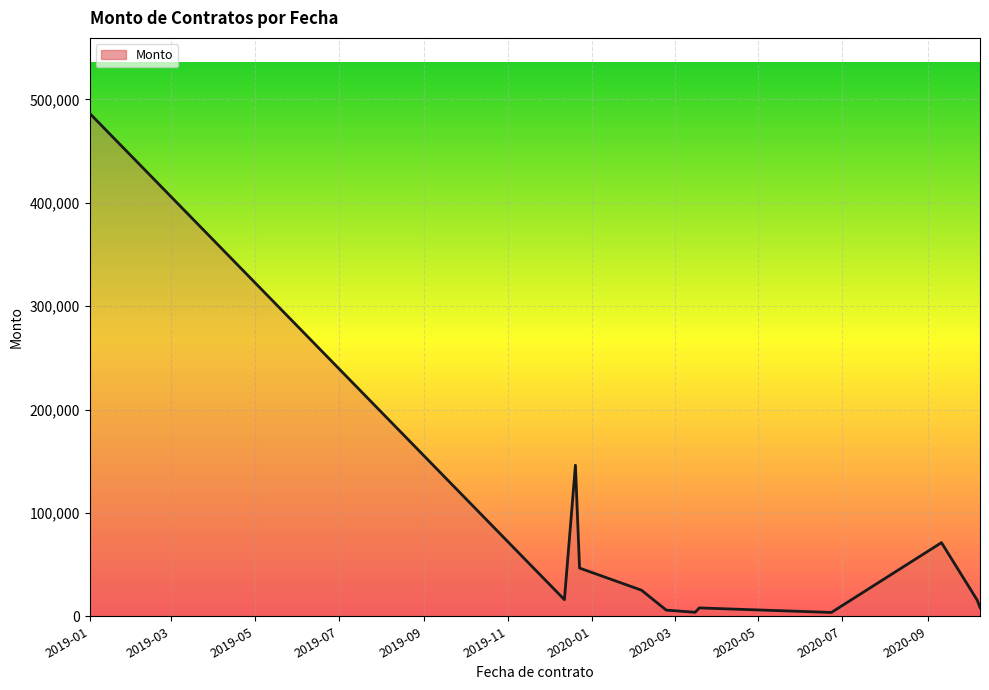

What is the difference between the second highest and minimum values?

142458.8